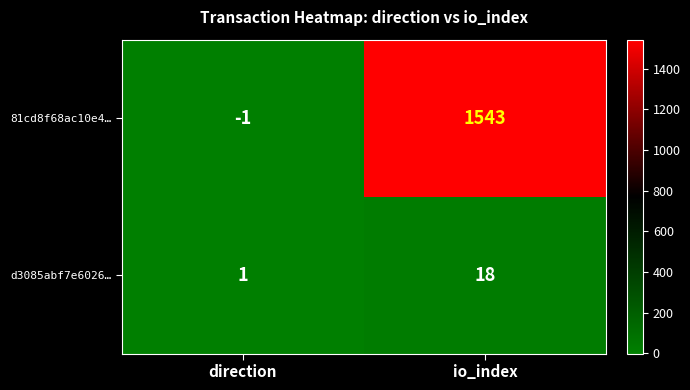

How many series are shown in this chart?

2